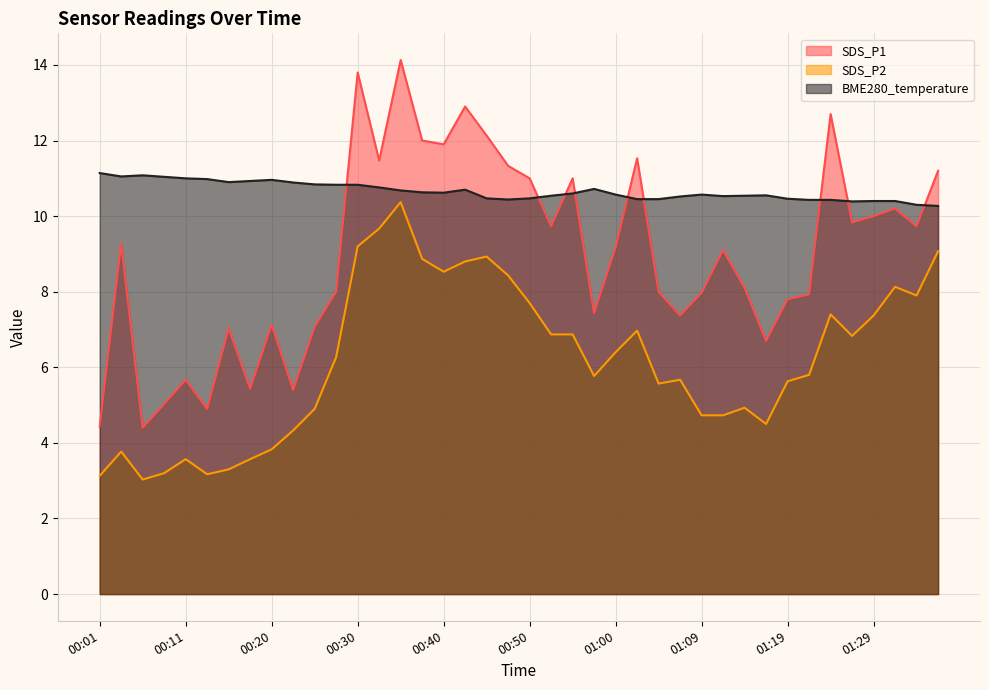

What is the value of the SDS_P2 point at the 31st from the left?

4.9